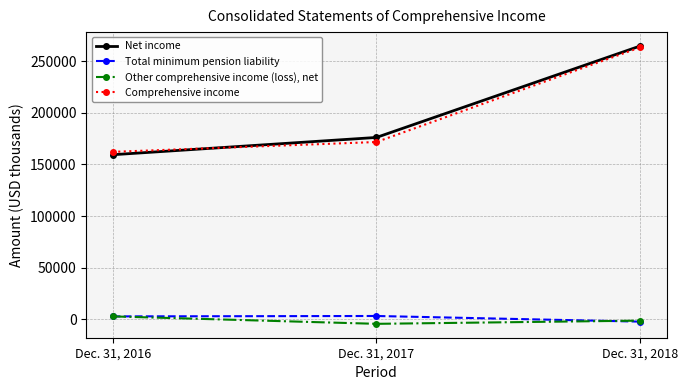

What is the value of the Net income point at the 3rd from the left?

264670